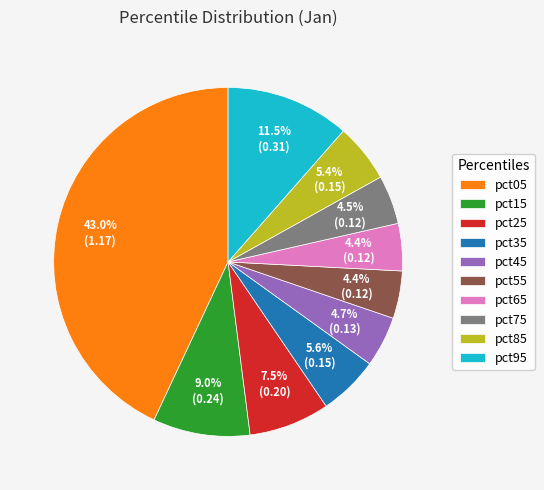

What is the total percentage of pct65 and pct15?

13.4%